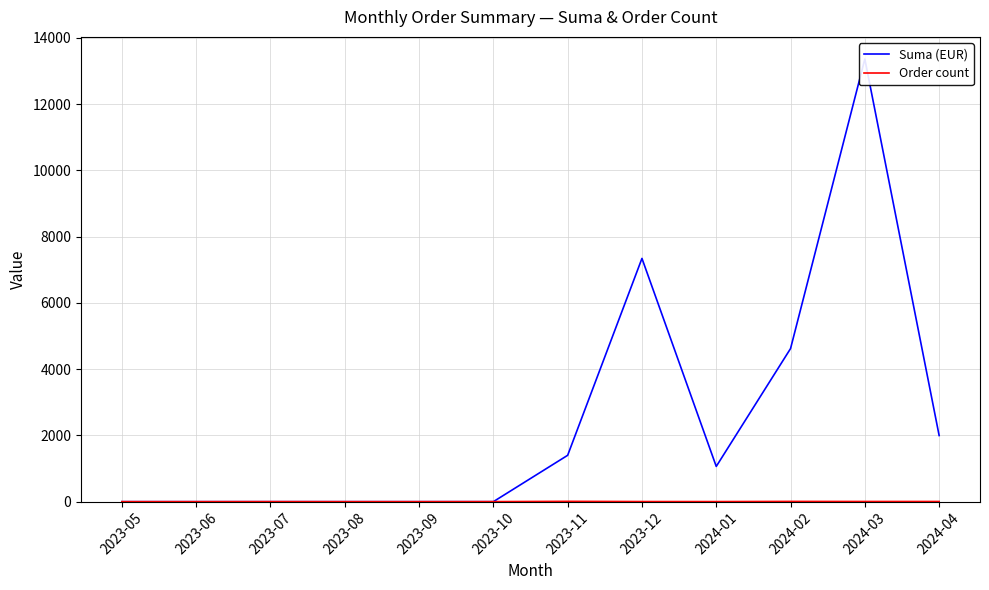

Rank the series at 2023-07 from lowest to highest value.

Suma (EUR), Order count